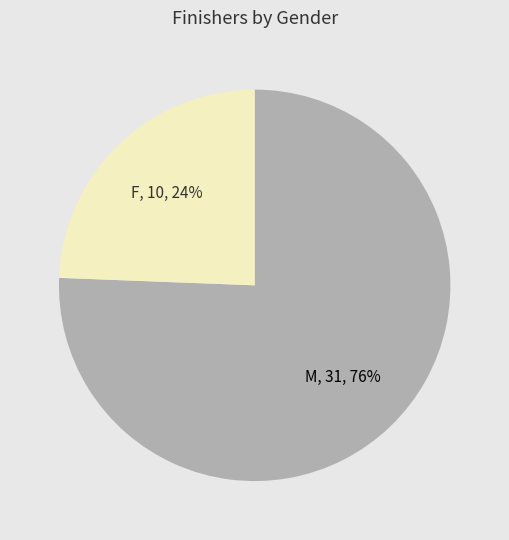

What is the smallest slice in the pie chart?

F